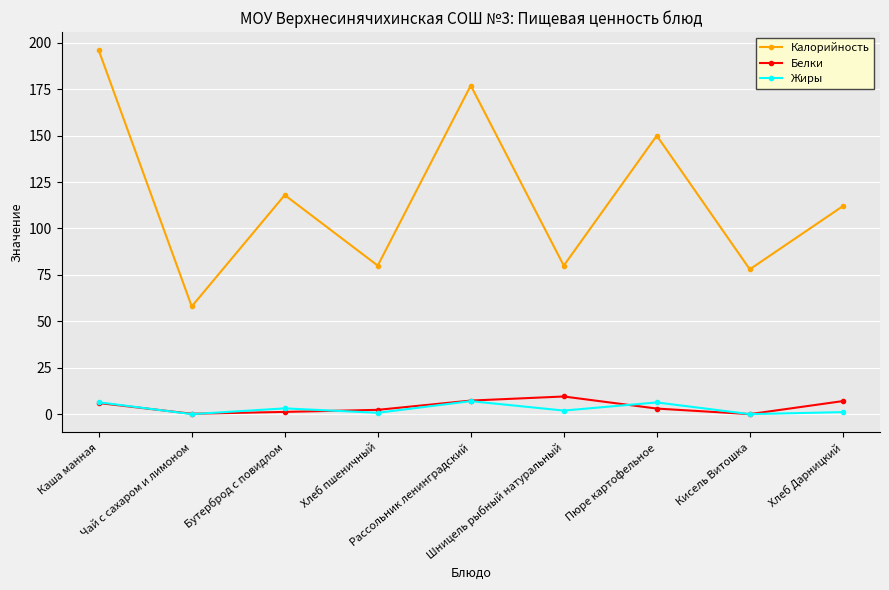

True or false: Калорийность and Белки cross at least once.

False